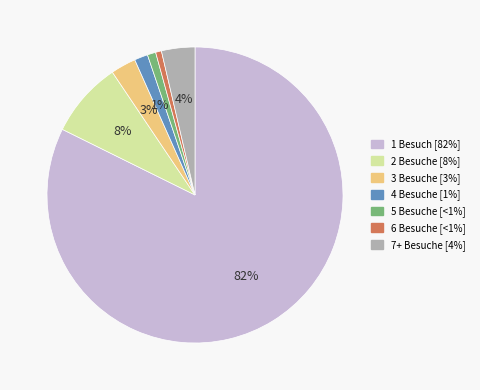

Combined, do 5 Besuche and 6 Besuche account for over 50%?

No